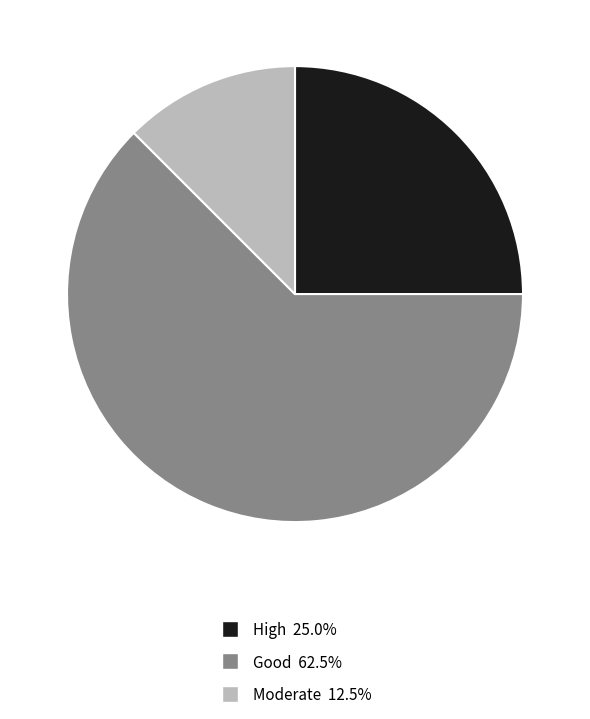

Is there any slice that represents more than half of the pie?

Yes